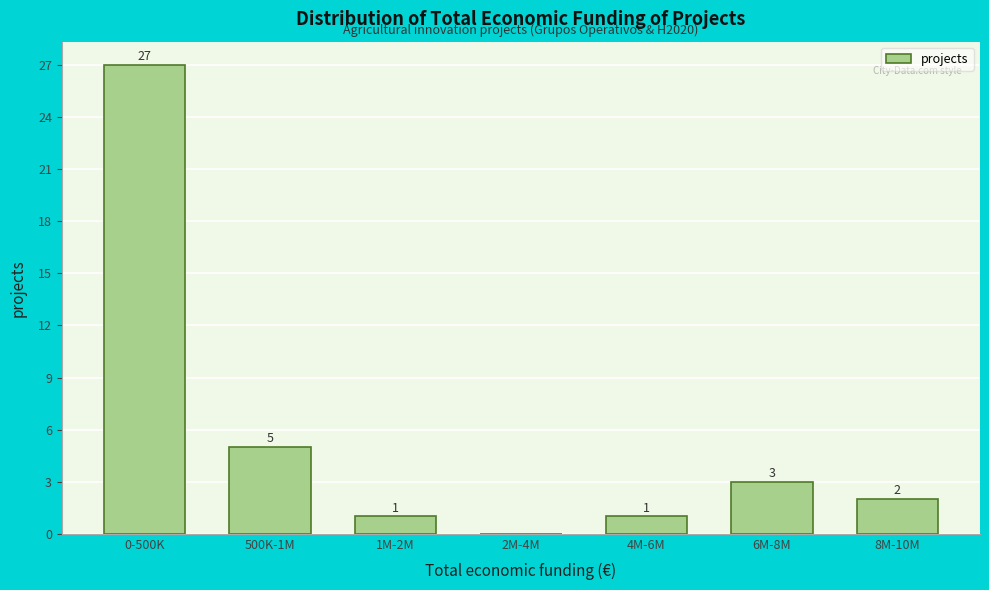

Reading right to left, transcribe all the data shown in this chart.

8M-10M=2	6M-8M=3	4M-6M=1	2M-4M=0	1M-2M=1	500K-1M=5	0-500K=27